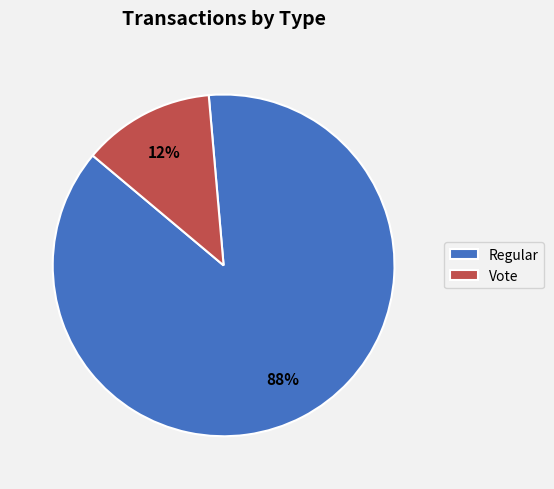

True or false: Regular accounts for 88% of the total.

True